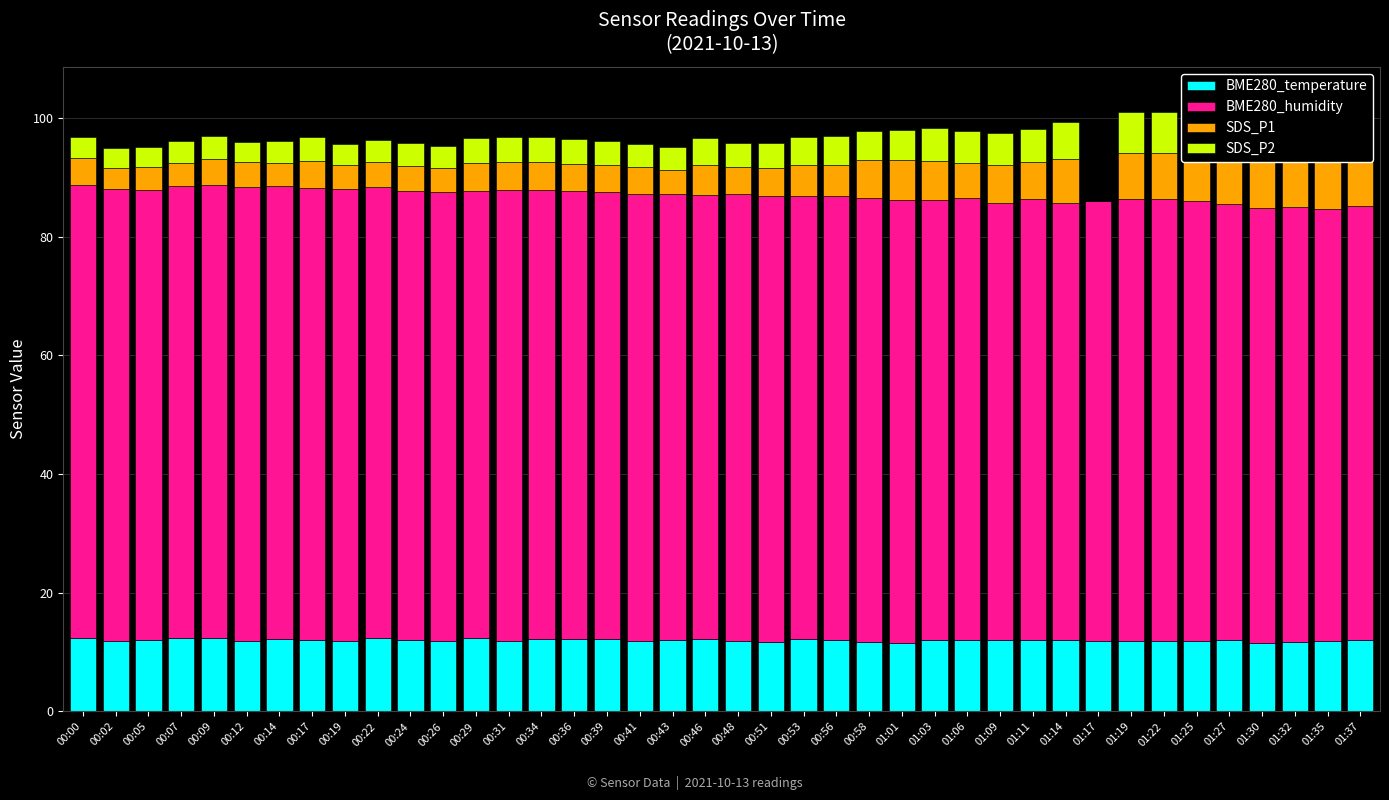

Read the BME280_temperature value at 00:07.

12.4